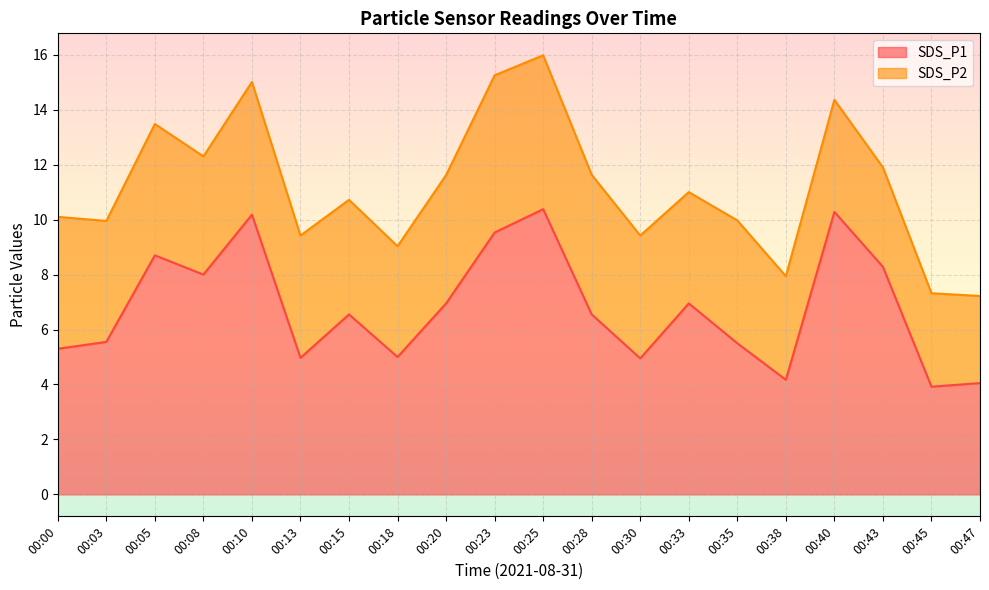

Which label corresponds to the smallest value in the chart?

00:45